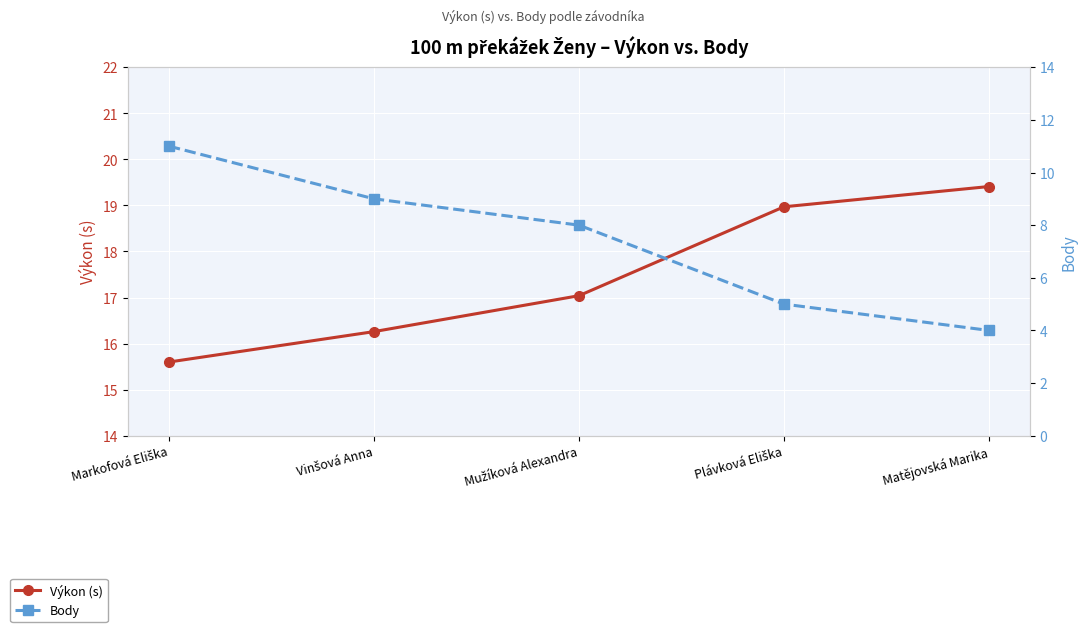

Is the value of Výkon (s) at Mužíková Alexandra greater than the value of Body at Plávková Eliška?

Yes